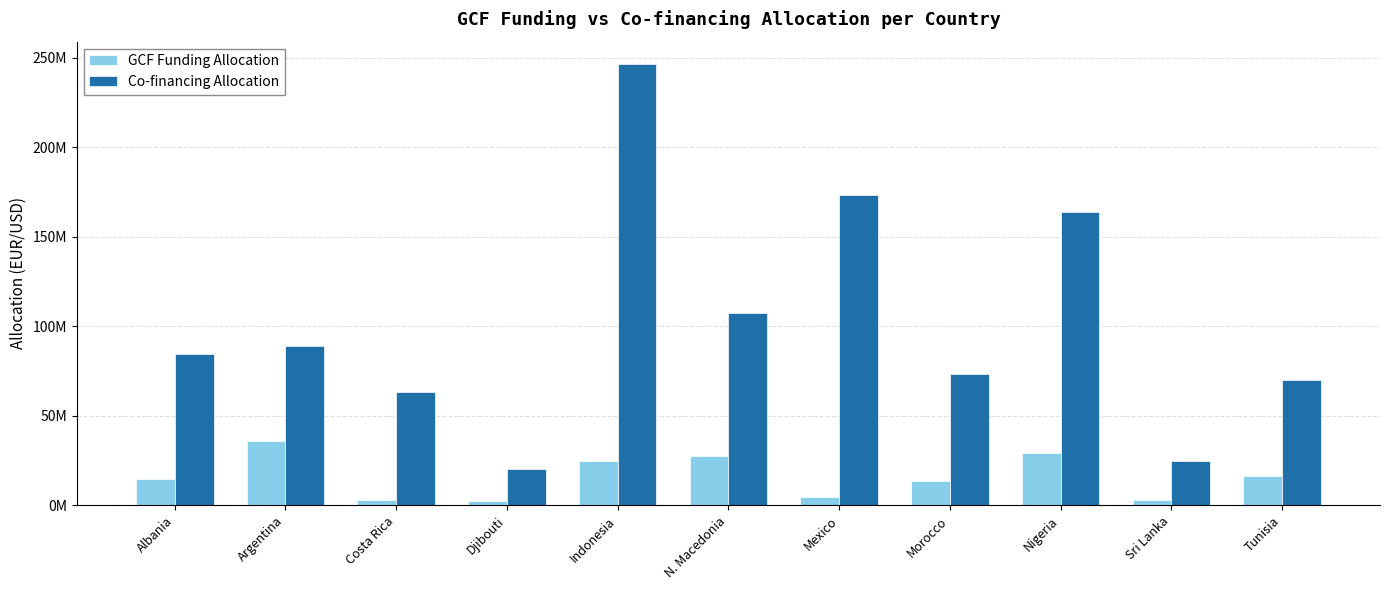

What is the spread (max minus min) of values at Argentina?

53263343.0